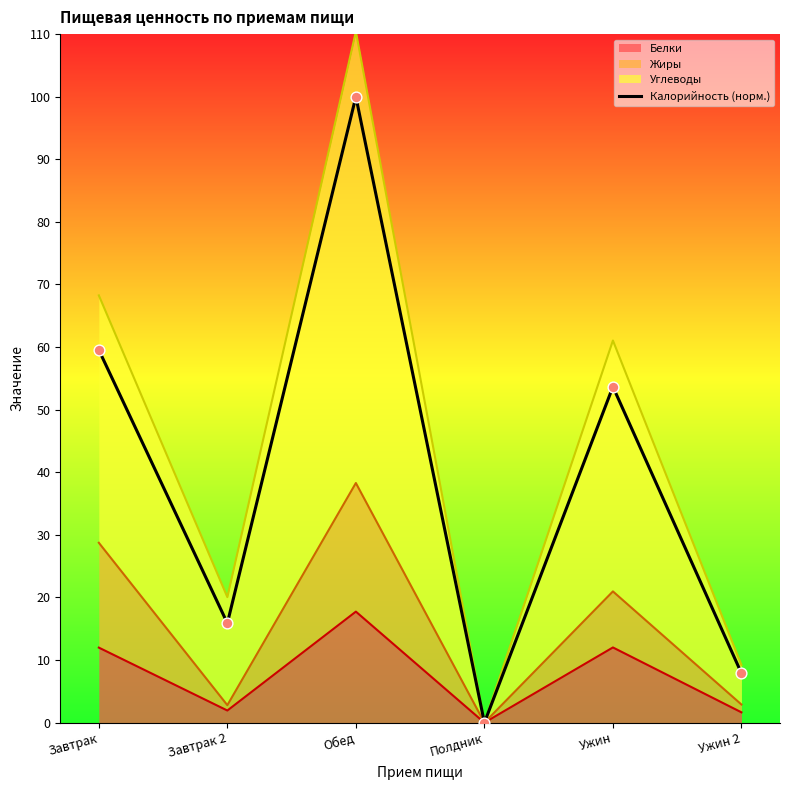

What is the change in value from Завтрак 2 to Ужин?

+75.6